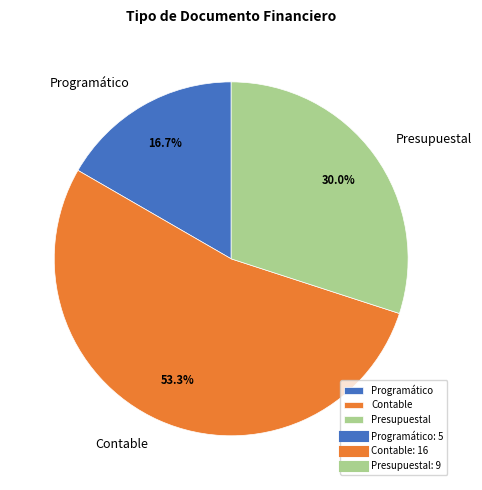

Do Presupuestal and Contable together represent more than half of the pie?

Yes